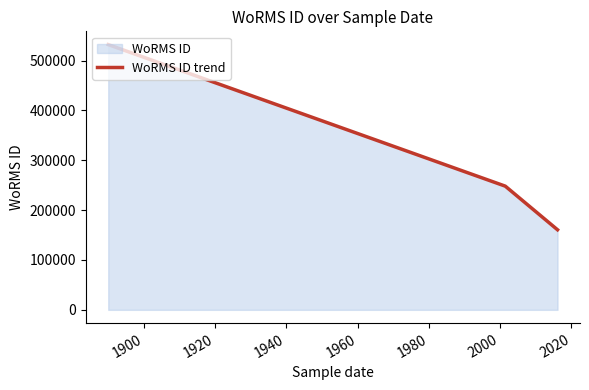

Does the chart display data point markers on the line(s)?

No